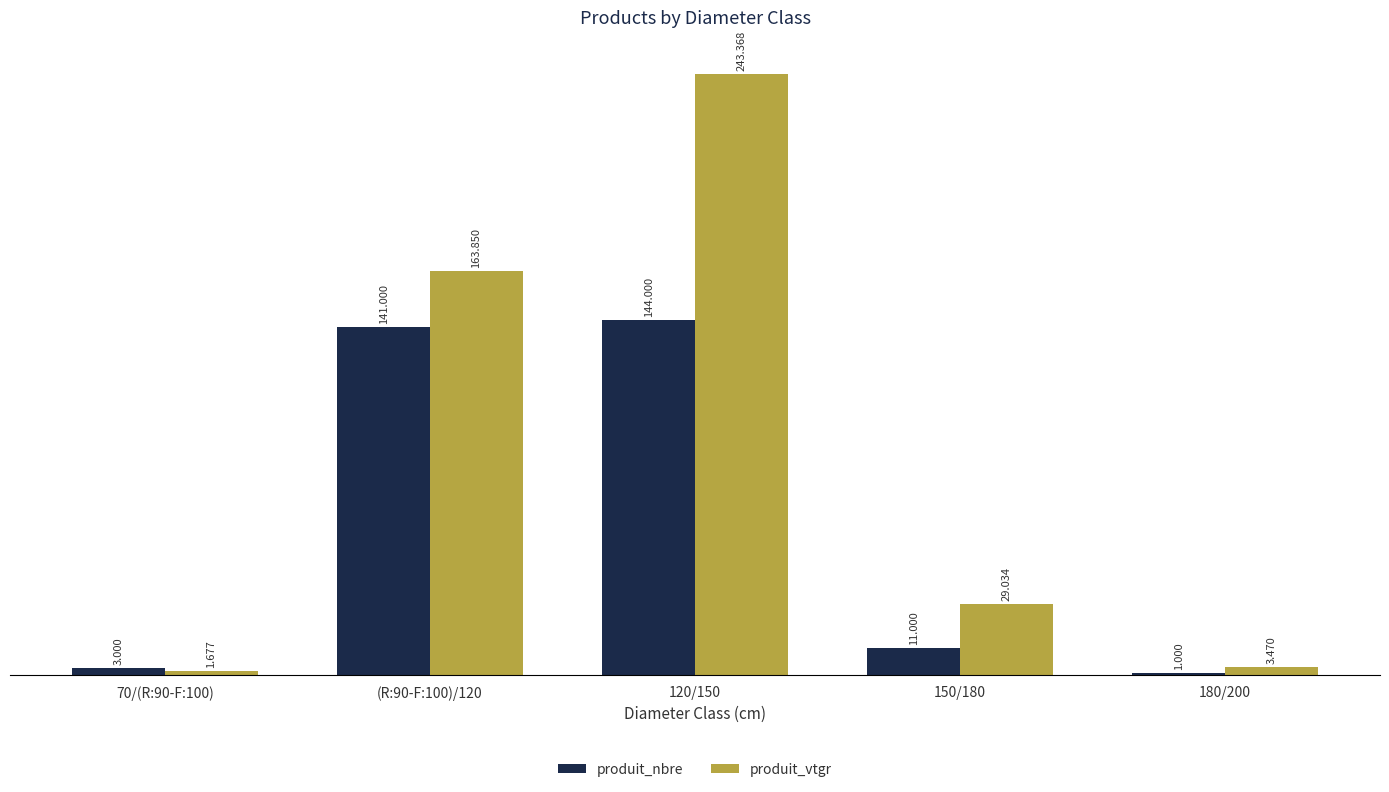

Is the value of produit_vtgr at (R:90-F:100)/120 greater than the value of produit_nbre at 180/200?

Yes